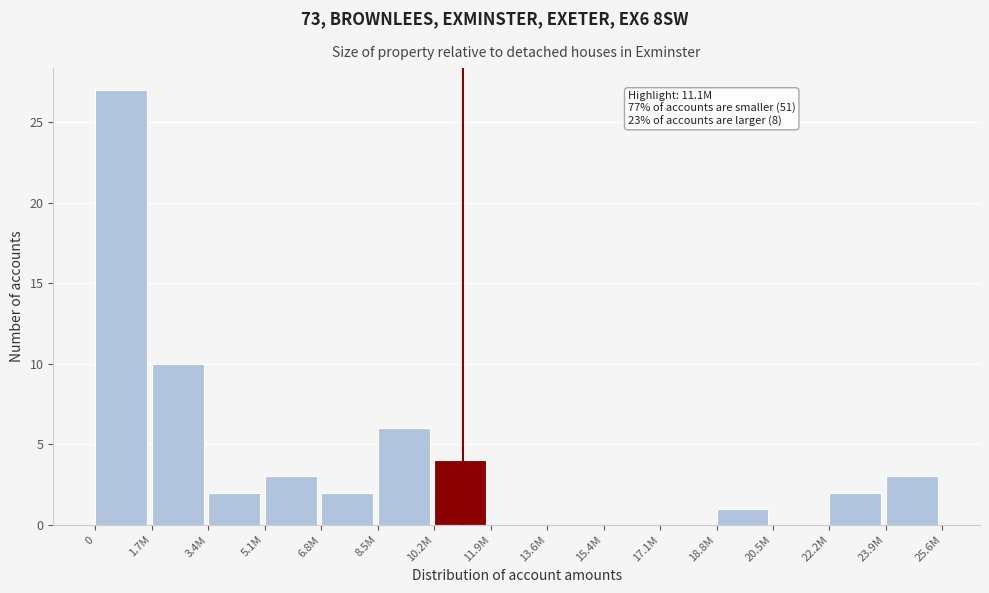

Reading left to right, list all the values displayed in this chart.

0=27	1.7M=10	3.4M=2	5.1M=3	6.8M=2	8.5M=6	10.2M=4	11.9M=0	13.6M=0	15.4M=0	17.1M=0	18.8M=1	20.5M=0	22.2M=2	23.9M=3